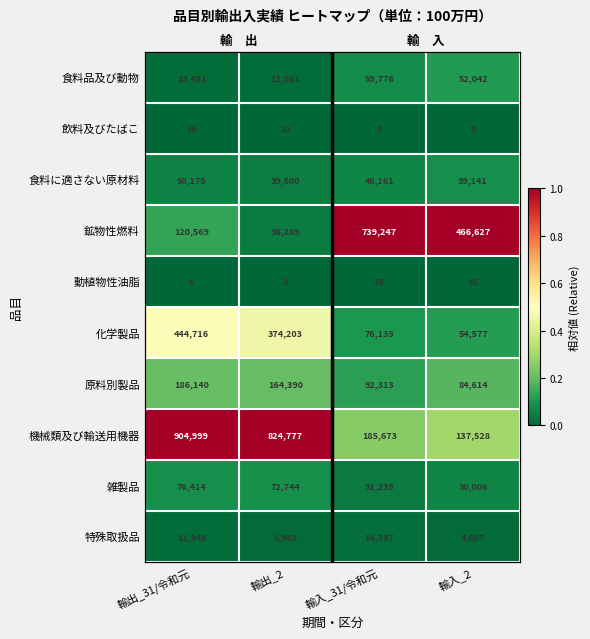

Count the number of data series in this chart.

10